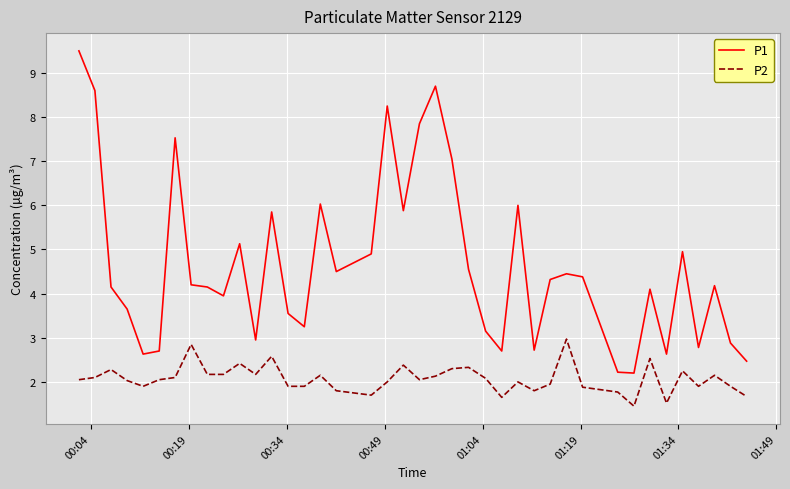

Which series has the largest total across all categories?

P1